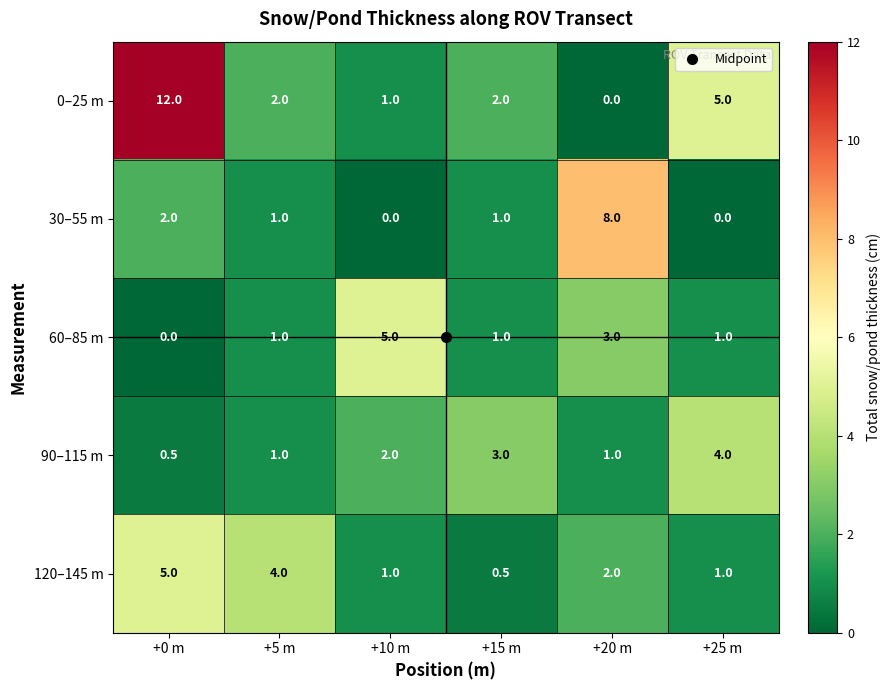

At which label does 60–85 m reach its peak?

+10 m